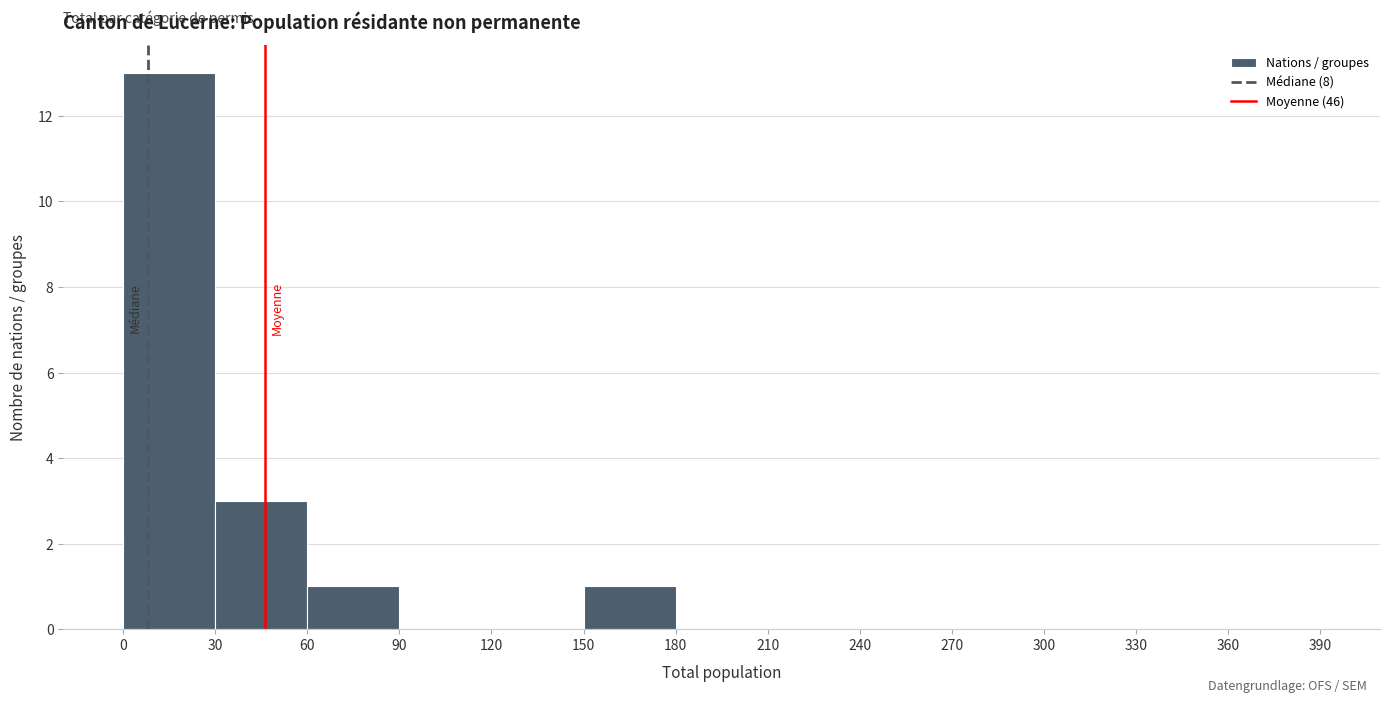

Over which range of the x-axis is the bar tallest?

0 to 30